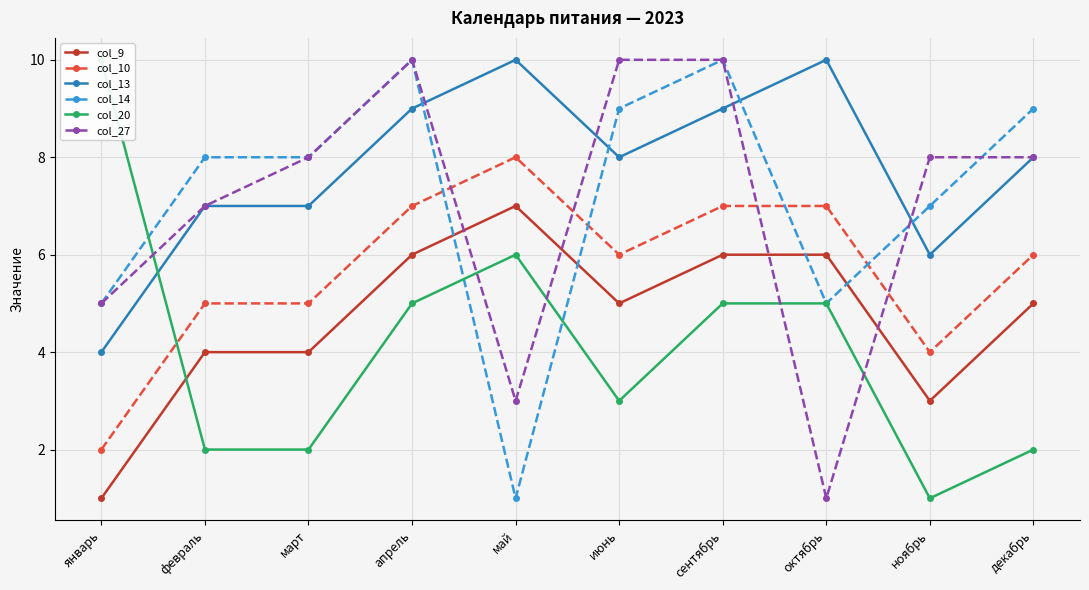

What is the spread (max minus min) of values at январь?

9